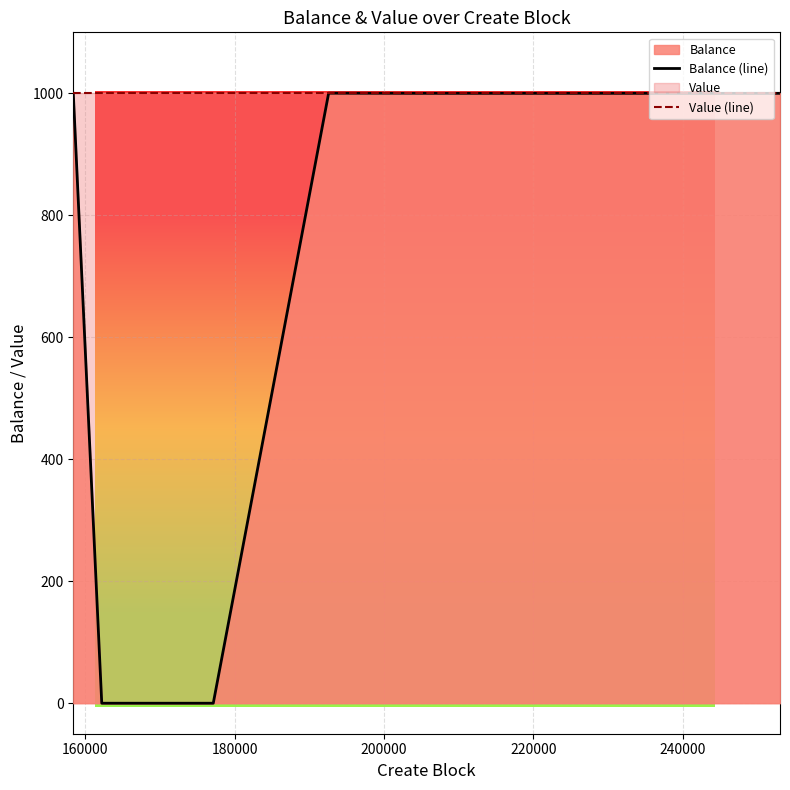

What is the highest value of the Value (line) series?

1000.0